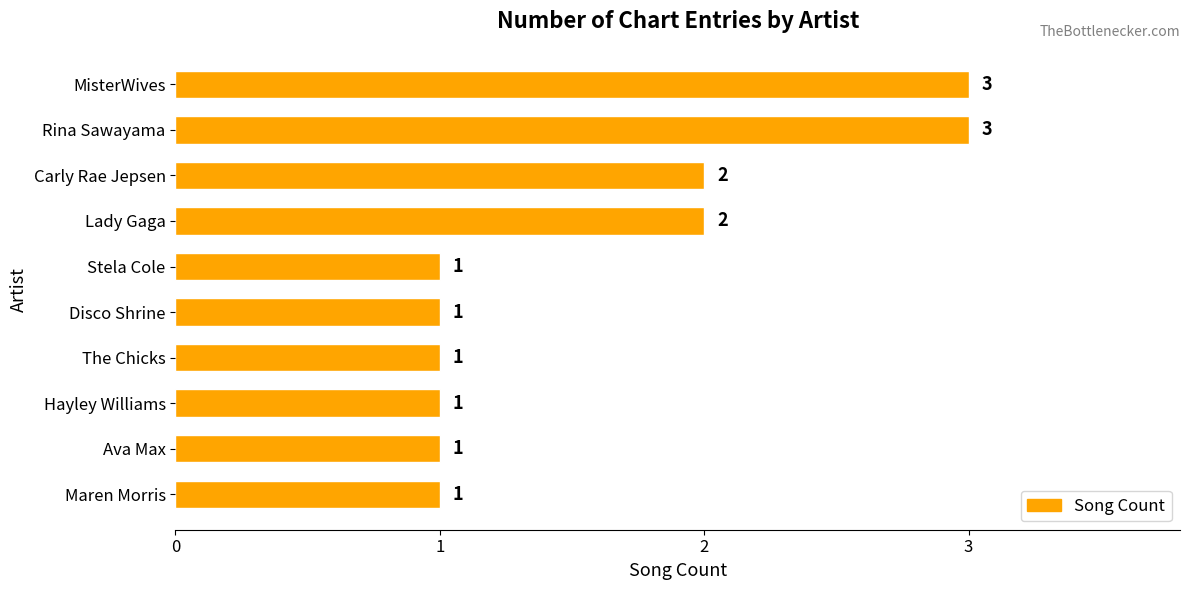

How many bars are there in total?

10